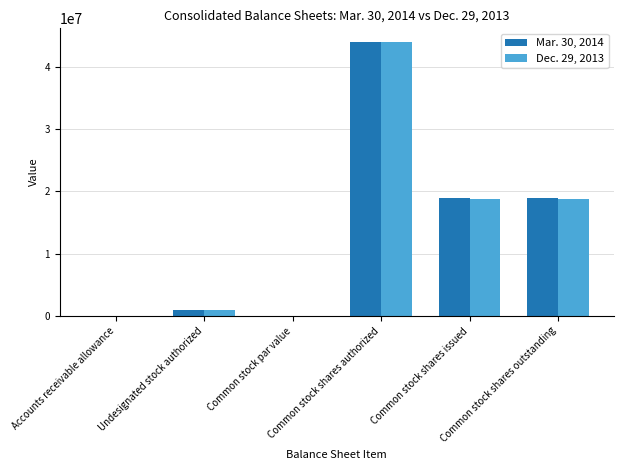

Are the bars grouped side by side (vs. stacked)?

Yes